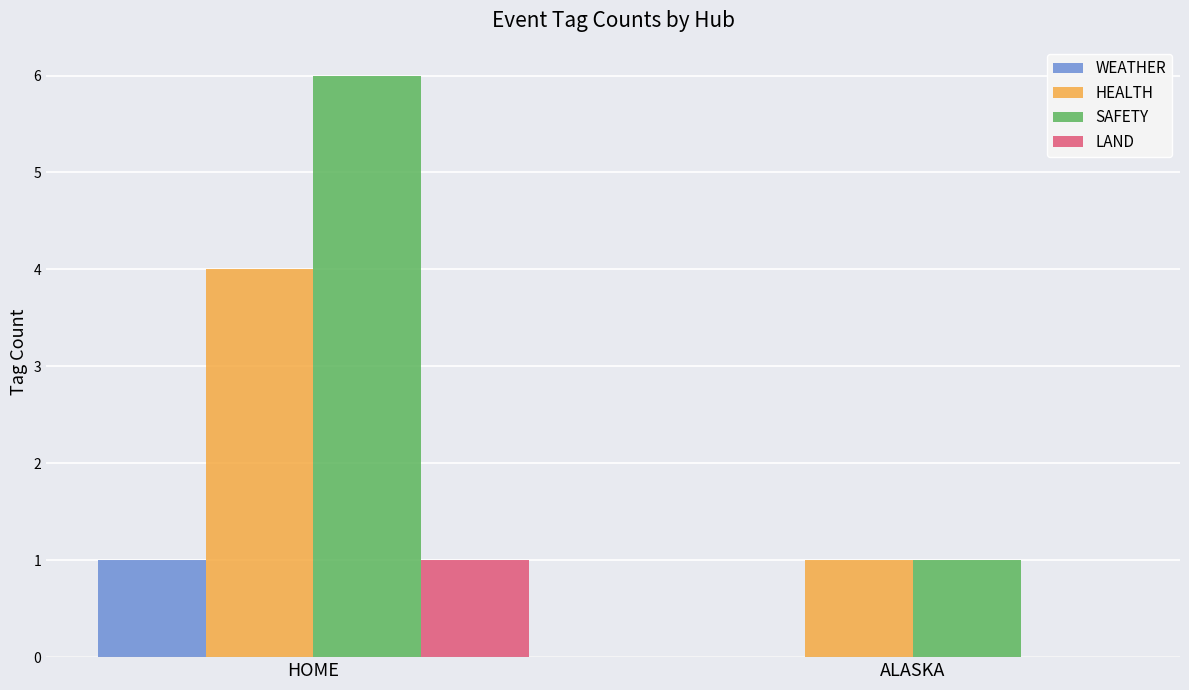

How many categories are shown in the chart?

2